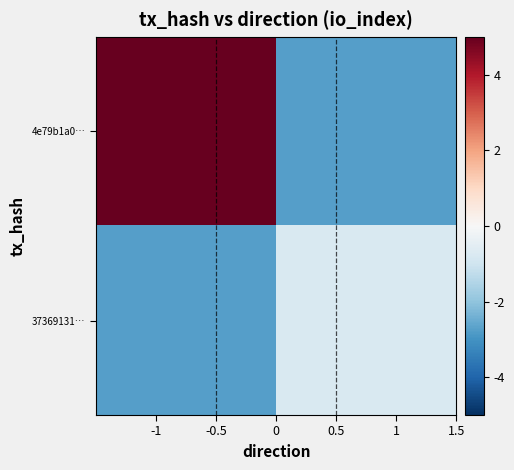

Which series has the largest range (max minus min)?

4e79b1a0…